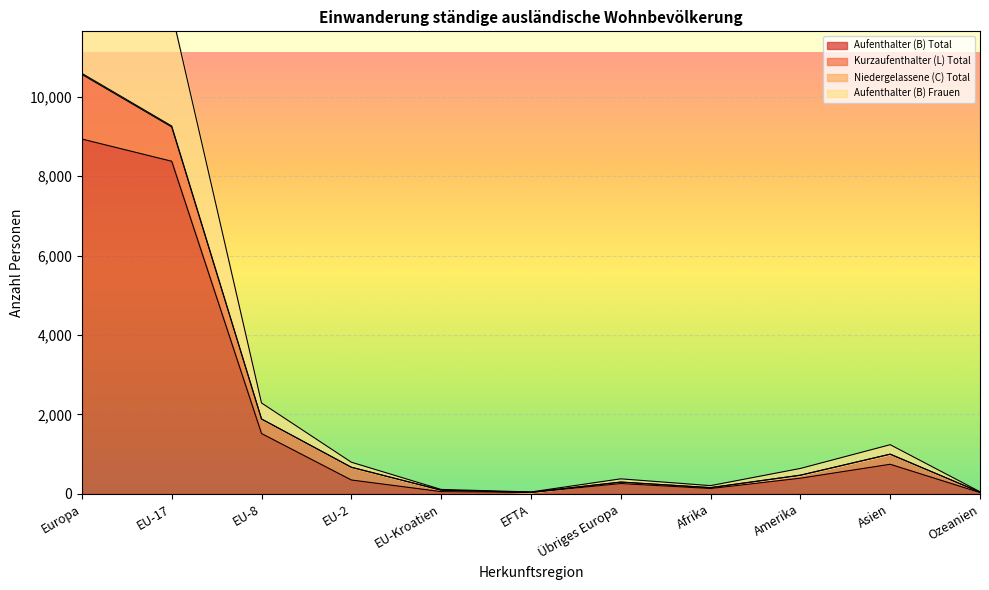

How many data points does each series have?

11